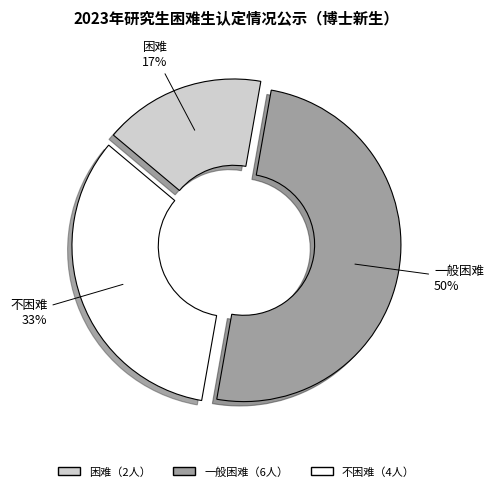

Is 不困难 the majority of the pie?

No